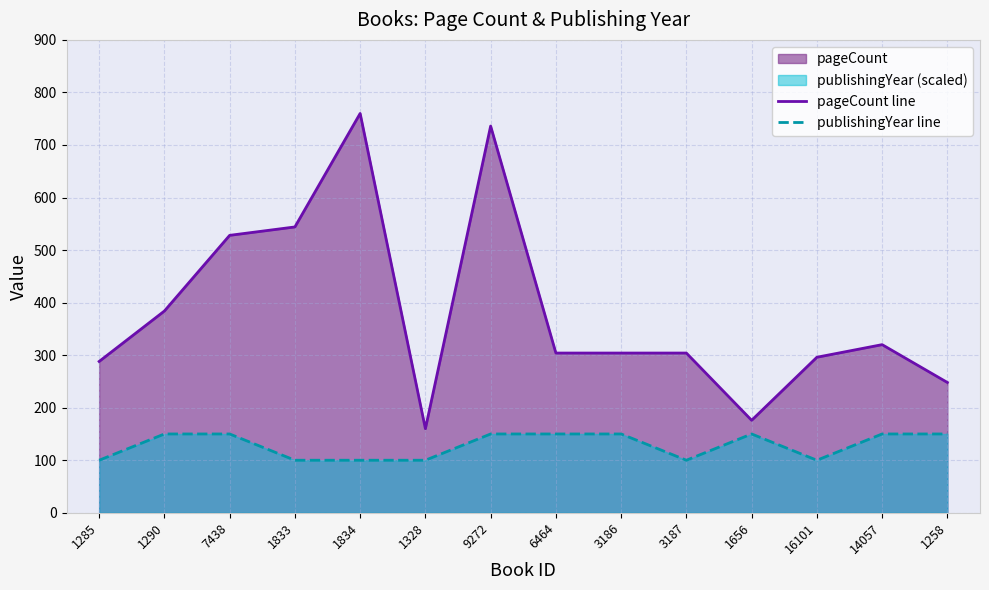

True or false: pageCount line and publishingYear line intersect in this chart.

False